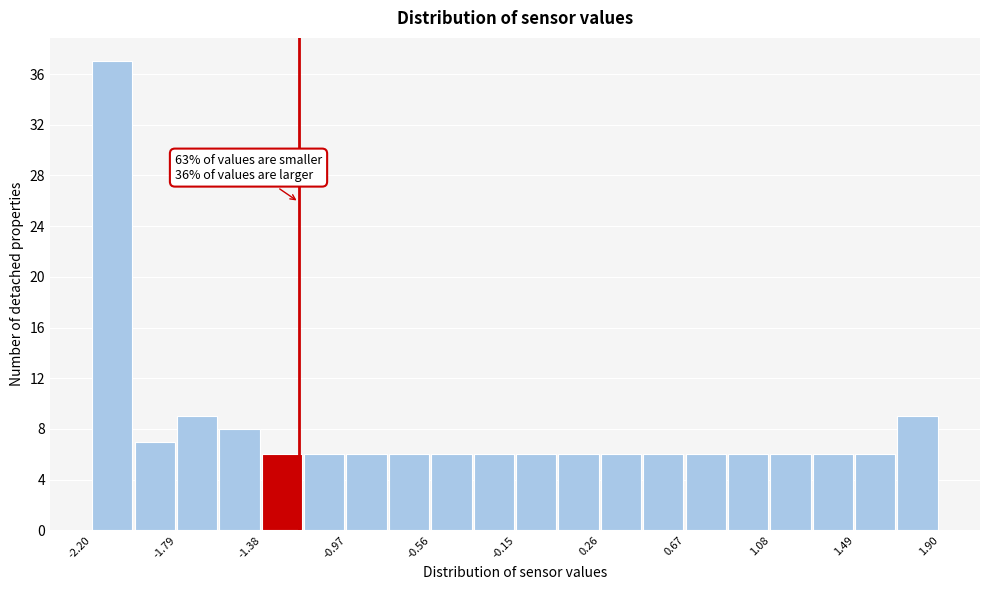

Over which range of the x-axis is the bar tallest?

-2.200 to -1.995